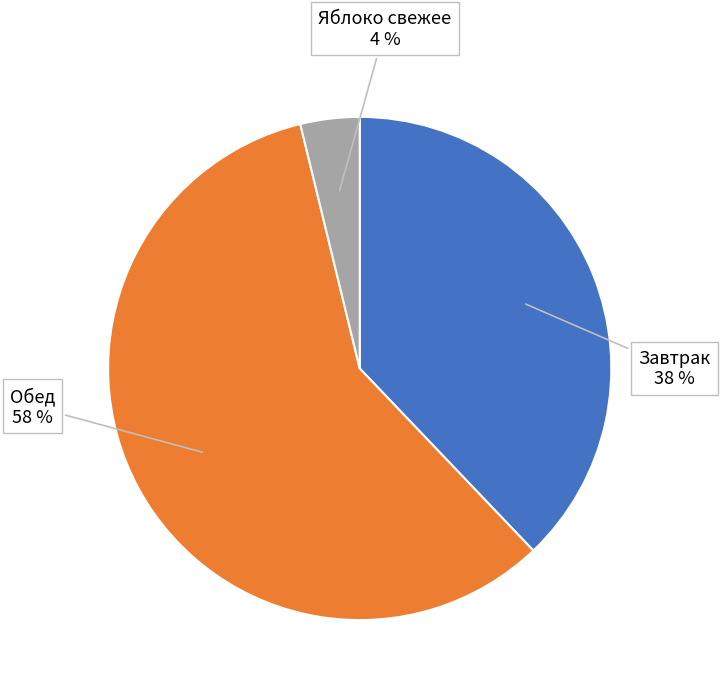

To the nearest percent, what is the average slice percentage?

33%